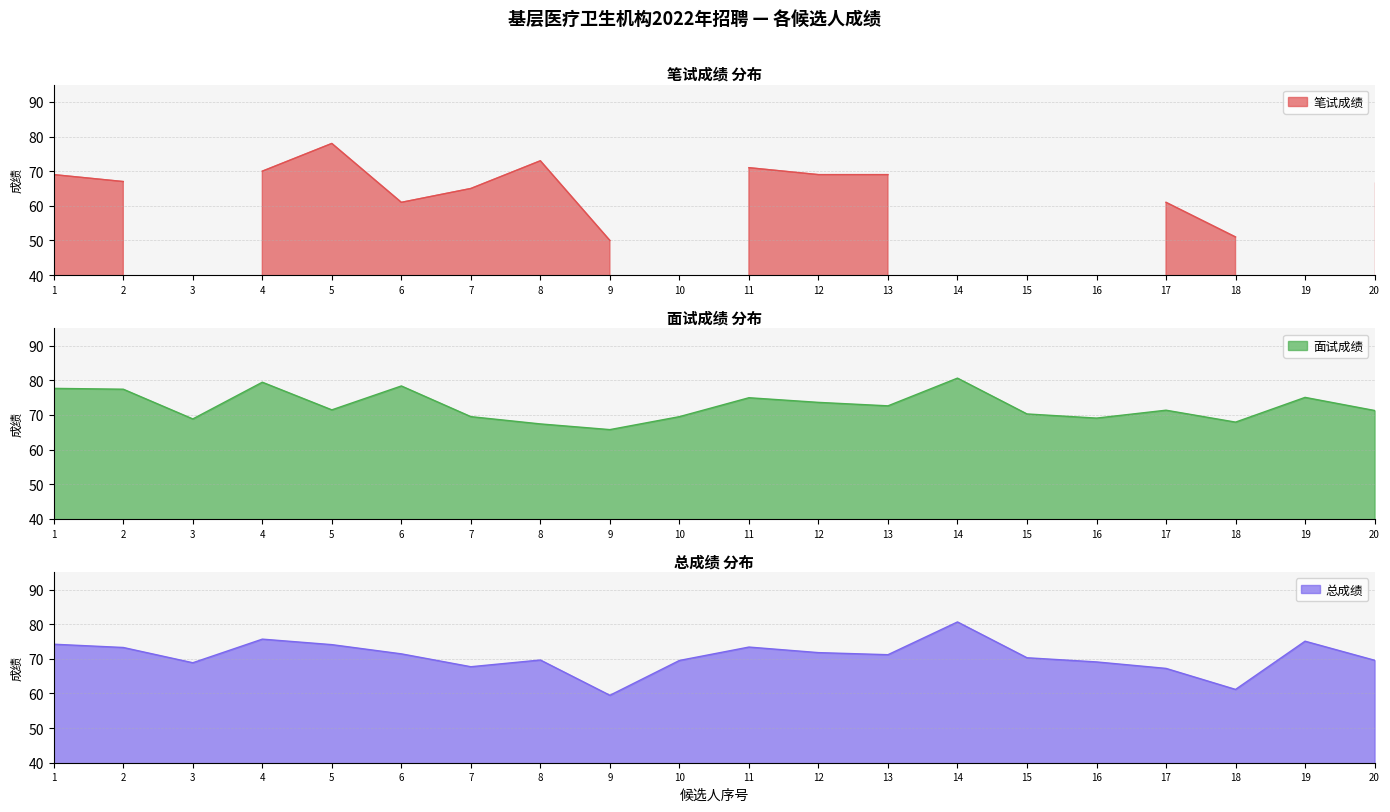

The 面试成绩 series shows 80.6 at 14. True or false?

True